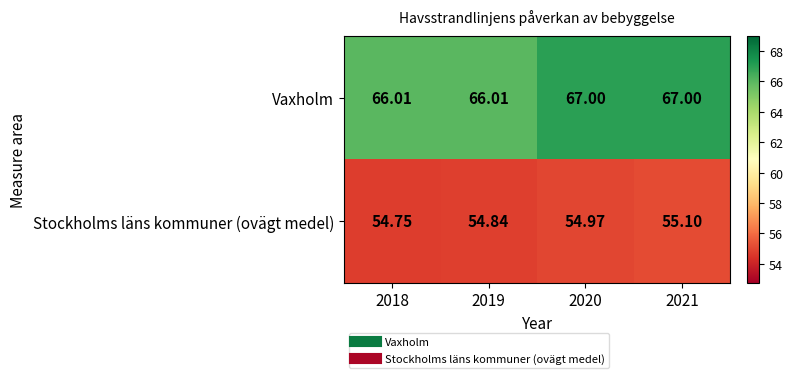

List the series in order of their overall mean, lowest first.

Stockholms läns kommuner (ovägt medel), Vaxholm